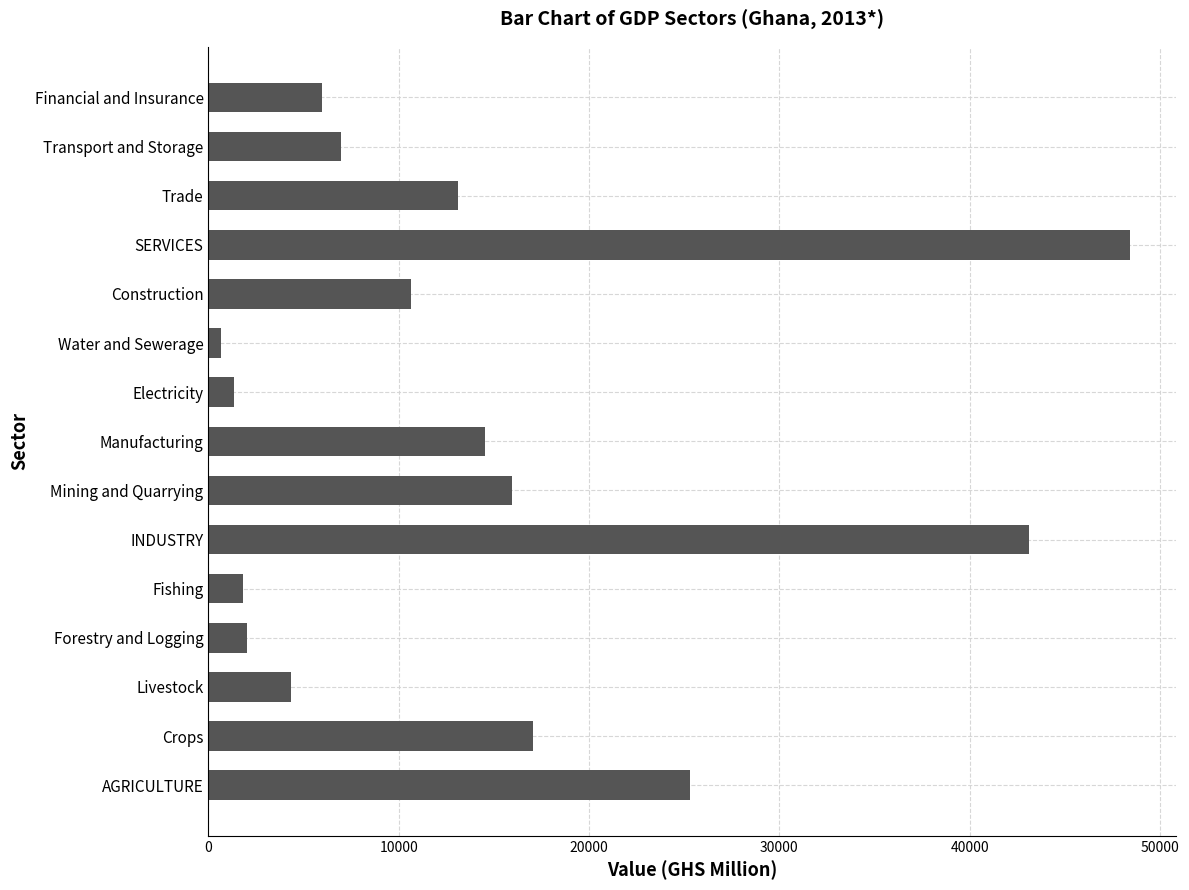

Reading top to bottom, transcribe all the data shown in this chart.

5953.2	6979.3	13117.6	48408.3	10641.1	680.3	1327.0	14522.7	15933.2	43104.4	1826.1	2047.7	4354.1	17061.6	25289.5